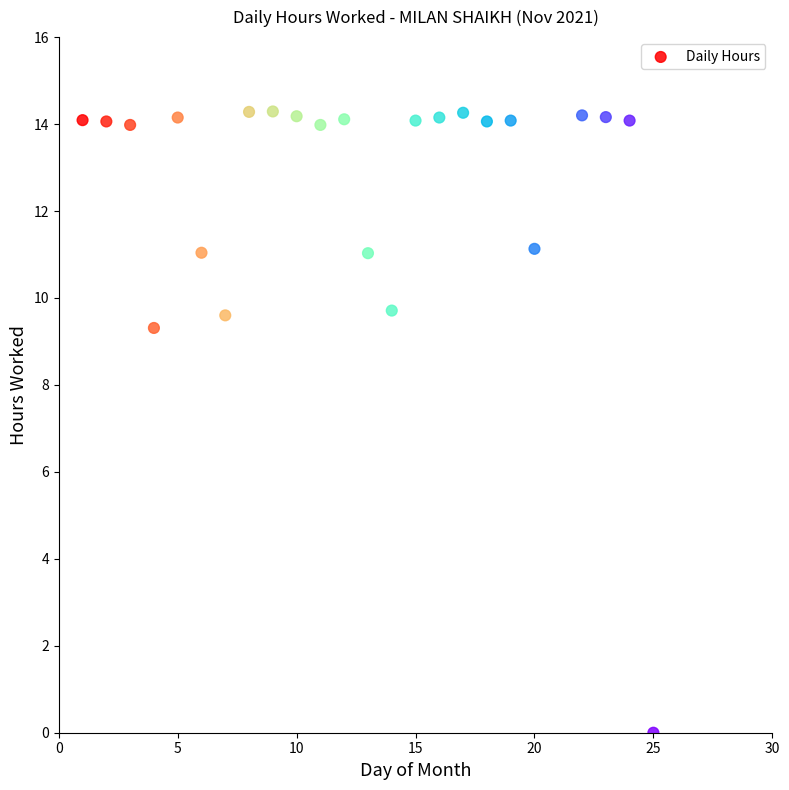

What Y value in the scatter plot is closest to 7?

9.3